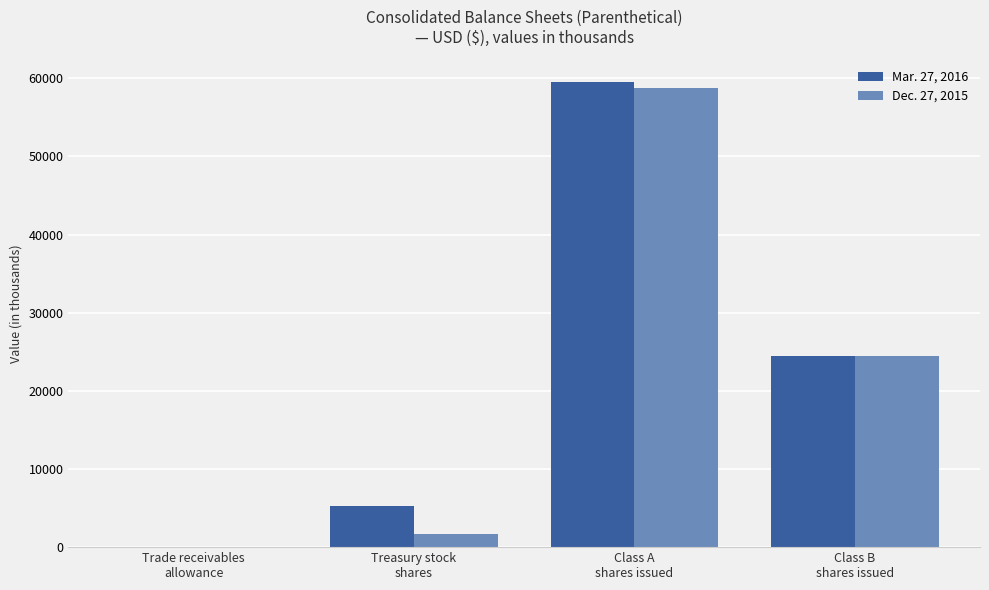

Where does the Dec. 27, 2015 series first go above 24431?

Class A
shares issued